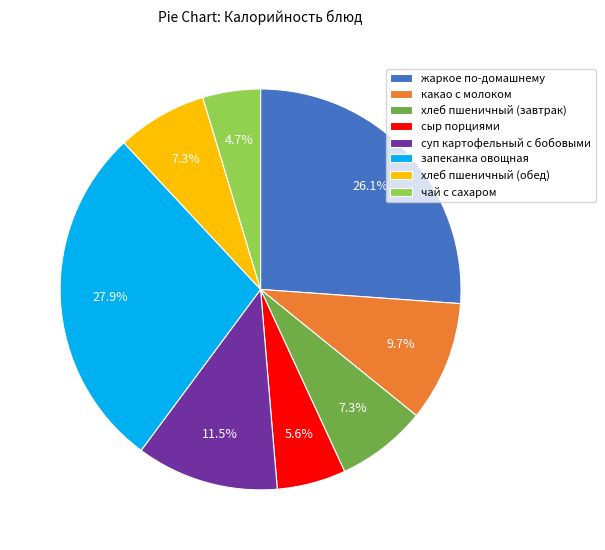

What percentage is the запеканка овощная slice, to the nearest percent?

28%